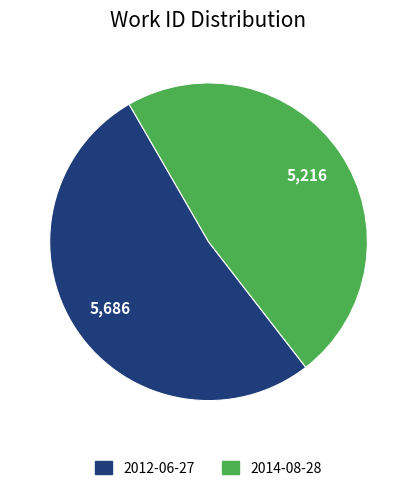

Is it true that 2014-08-28 is 48% of the pie?

True